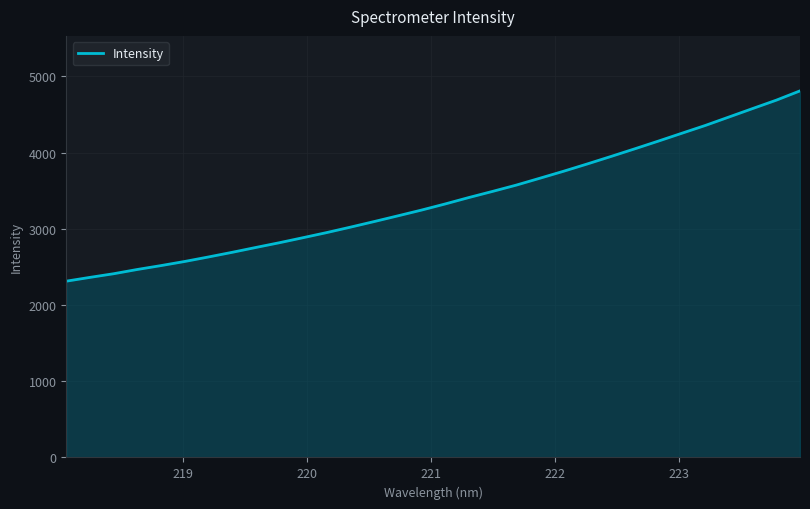

Does the chart display data point markers on the line(s)?

No